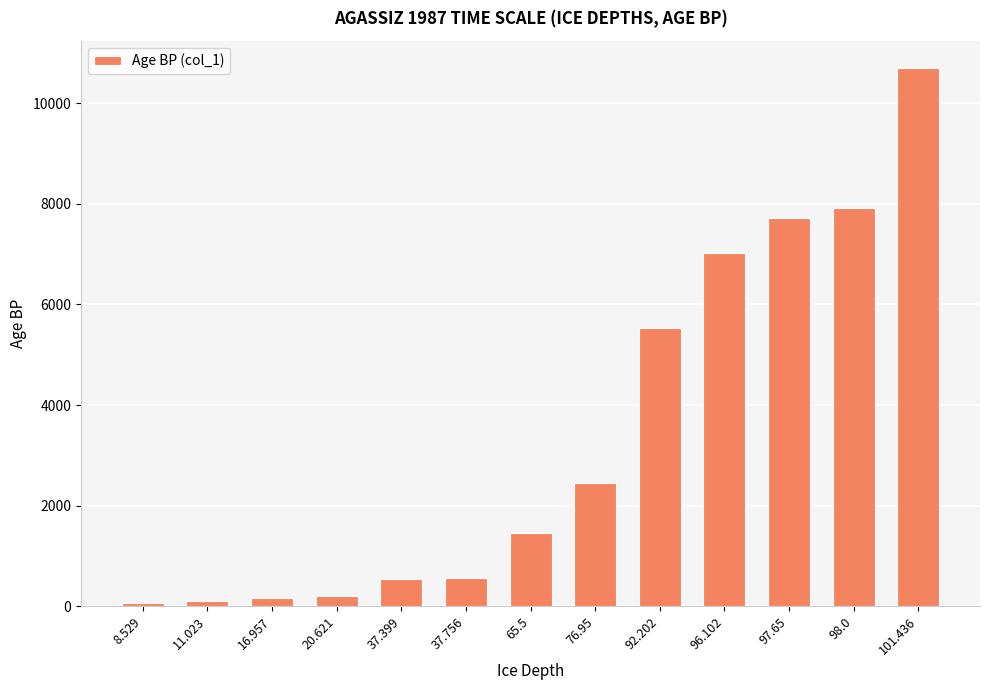

What is the ratio of the value at 65.5 to the value at 92.202?

0.3